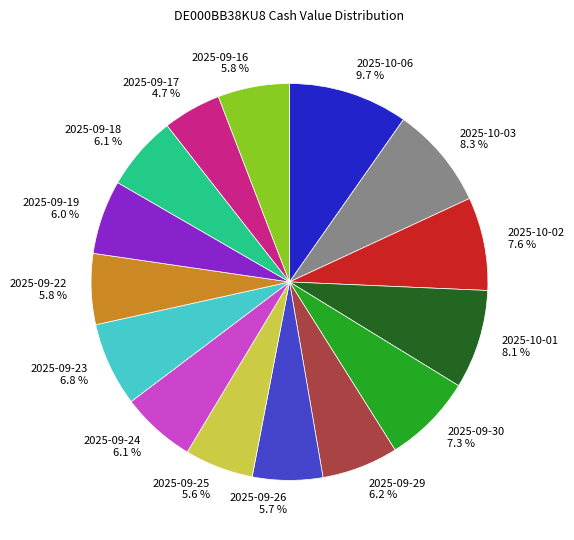

Is the sum of 2025-09-19 and 2025-09-18 greater than half?

No